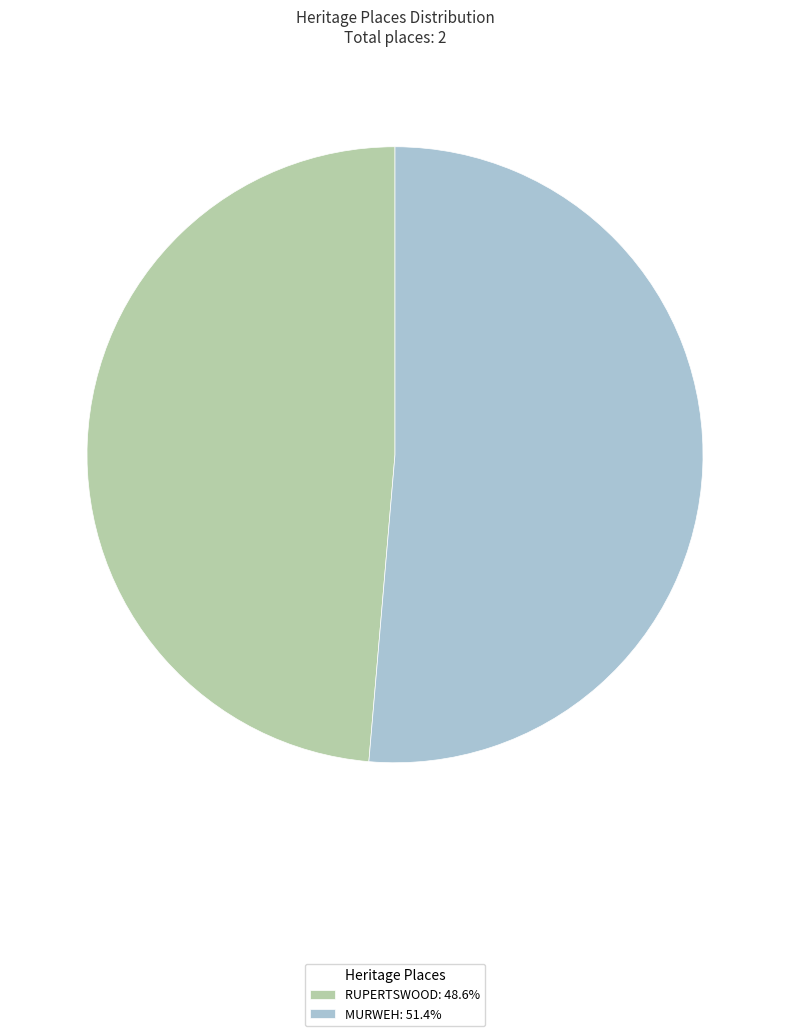

Does RUPERTSWOOD account for over 50% of the chart?

No